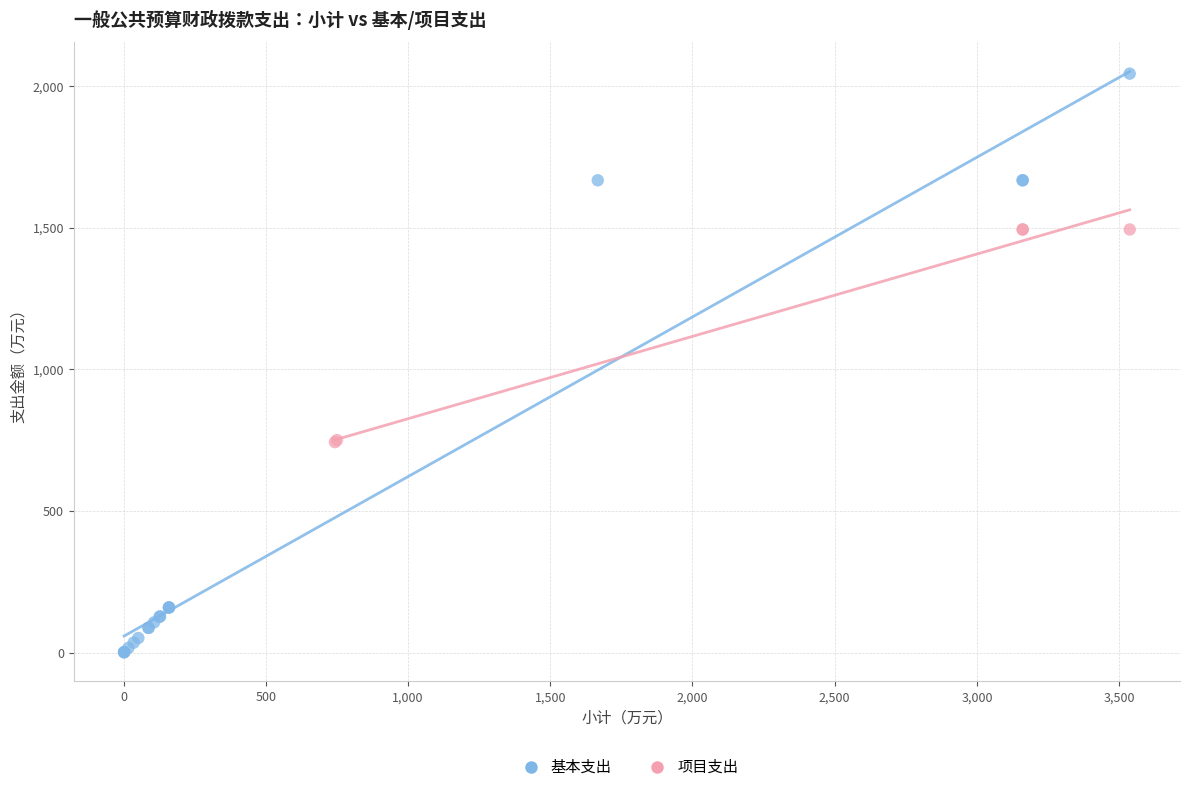

What are all the series names shown in the legend?

基本支出, 项目支出